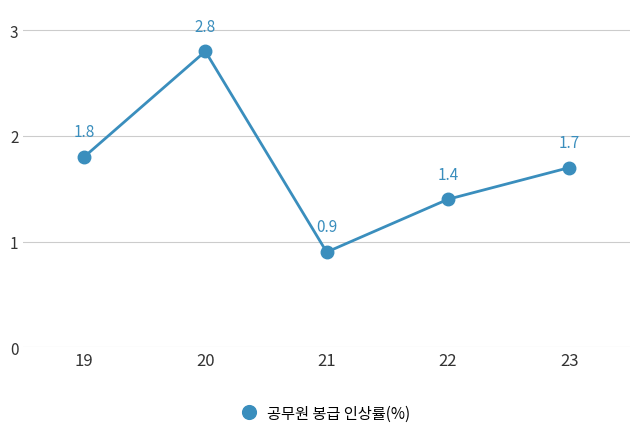

Is it true that the value at 21 is 1.4?

False